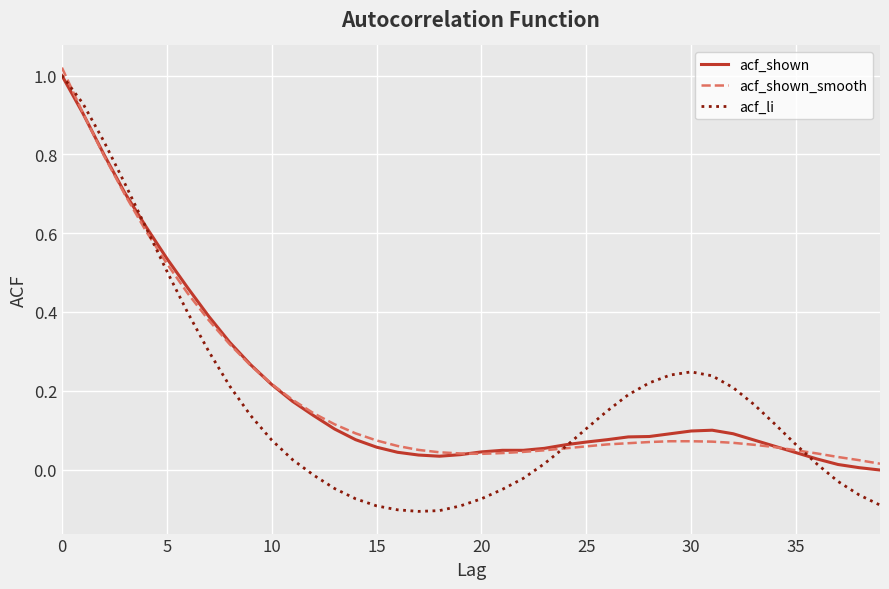

Which series has the widest spread of values?

acf_li